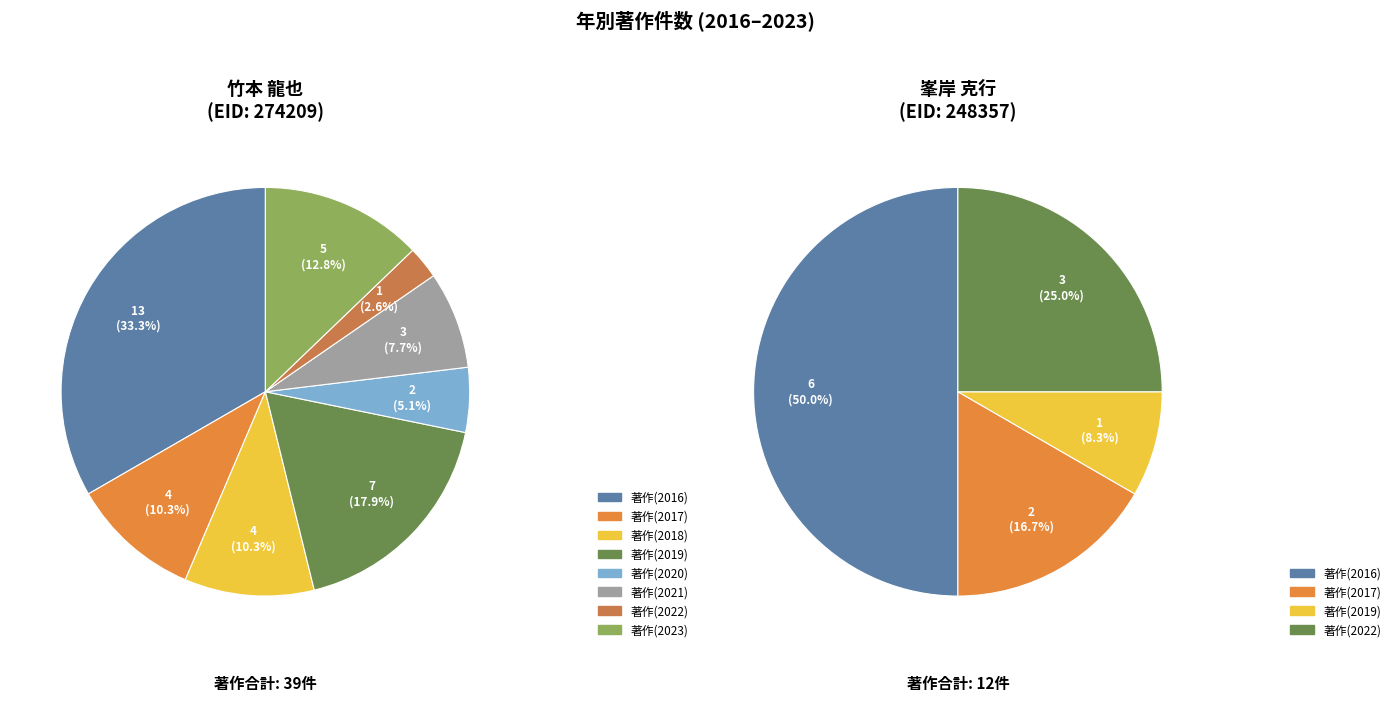

Is it true that 274209 竹本 龍也 is 76% of the pie?

True